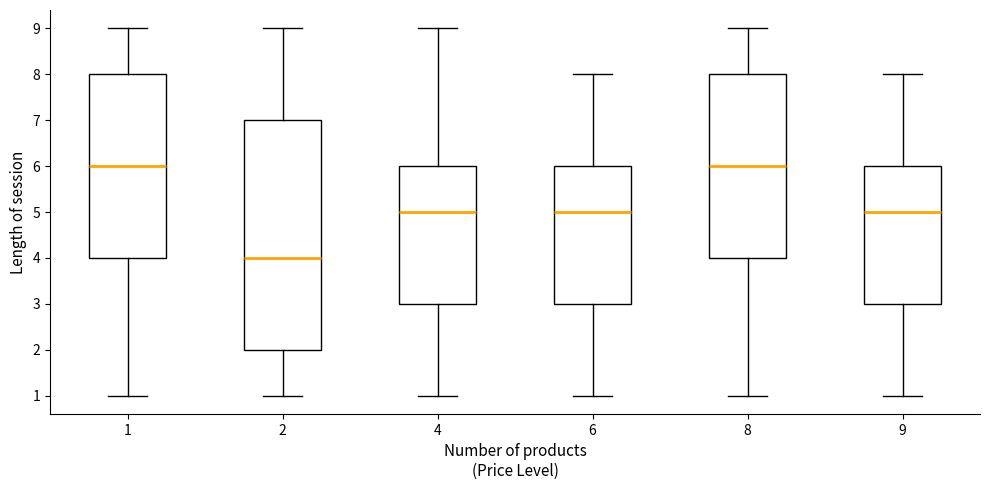

Reading left to right, read every box against the y-axis: the position of its median line, the range the box covers, and the ends of its whiskers. The values are not printed on the chart, so give them approximately, as read against the axis.

1: median 6, box 4 to 8, whiskers 1 to 9
2: median 4, box 2 to 7, whiskers 1 to 9
4: median 5, box 3 to 6, whiskers 1 to 9
6: median 5, box 3 to 6, whiskers 1 to 8
8: median 6, box 4 to 8, whiskers 1 to 9
9: median 5, box 3 to 6, whiskers 1 to 8